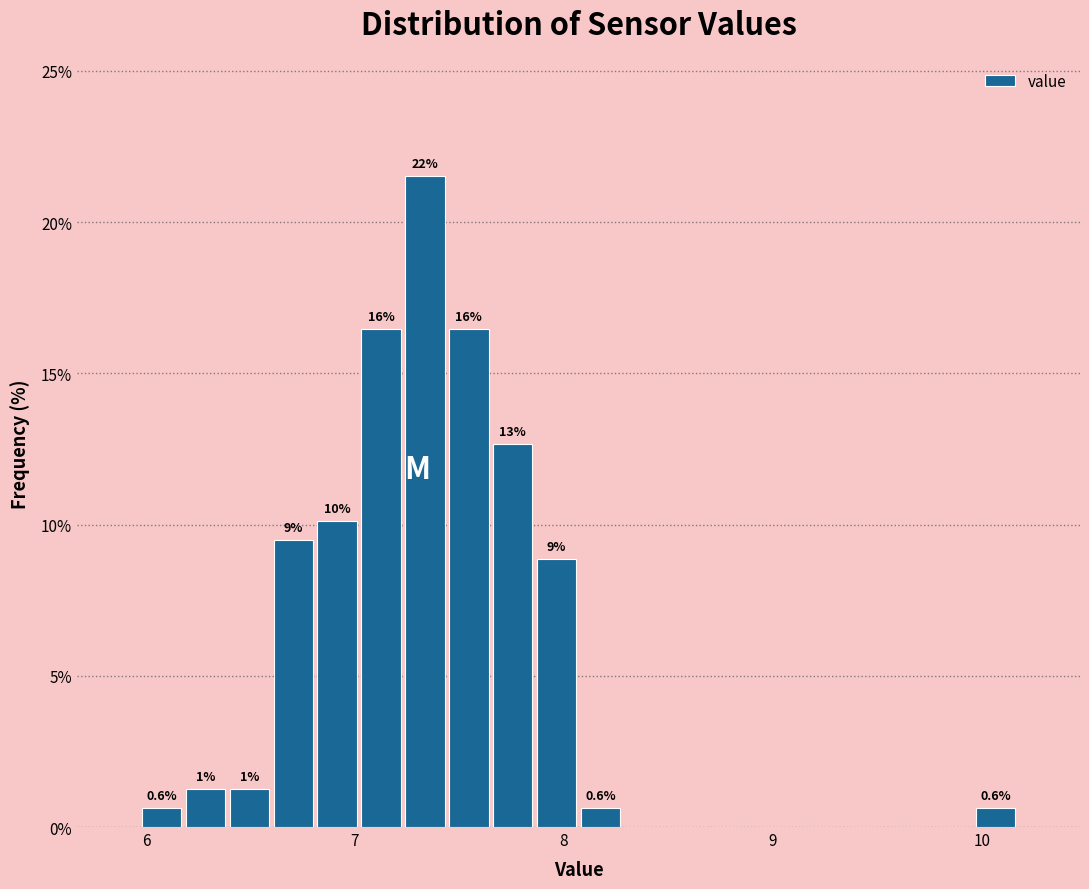

Read against the x-axis, roughly where is the centre of the tallest bar?

7.3